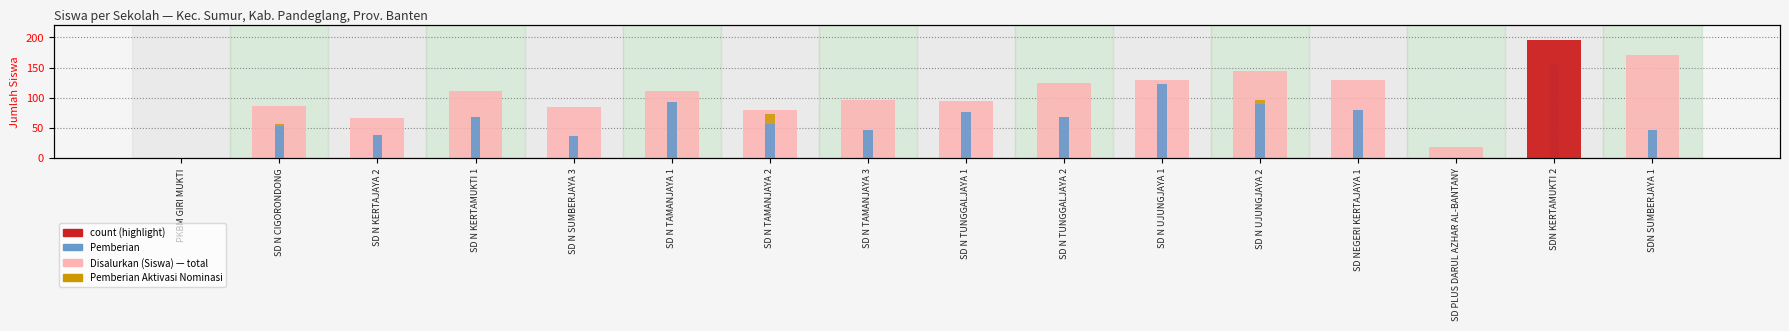

What position from the left is SDN KERTAMUKTI 2?

15